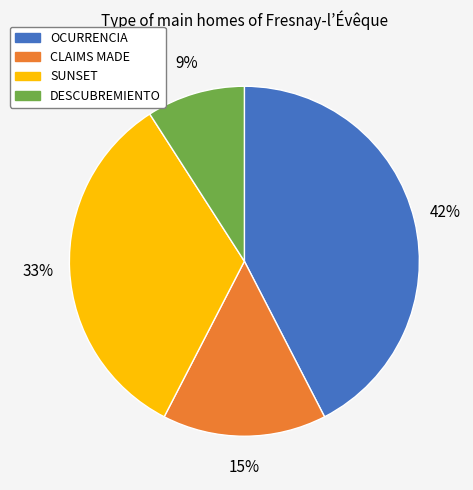

How many slices are in this pie chart?

4